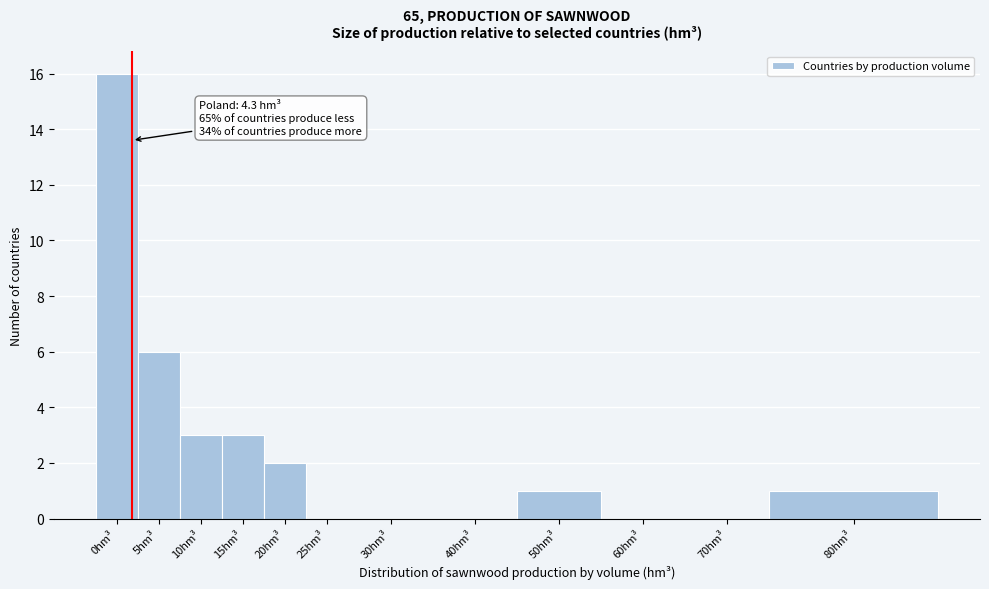

Reading left to right, what are all the values shown in this chart?

0hm³=16	5hm³=6	10hm³=3	15hm³=3	20hm³=2	25hm³=0	30hm³=0	40hm³=0	50hm³=1	60hm³=0	70hm³=0	80hm³=1